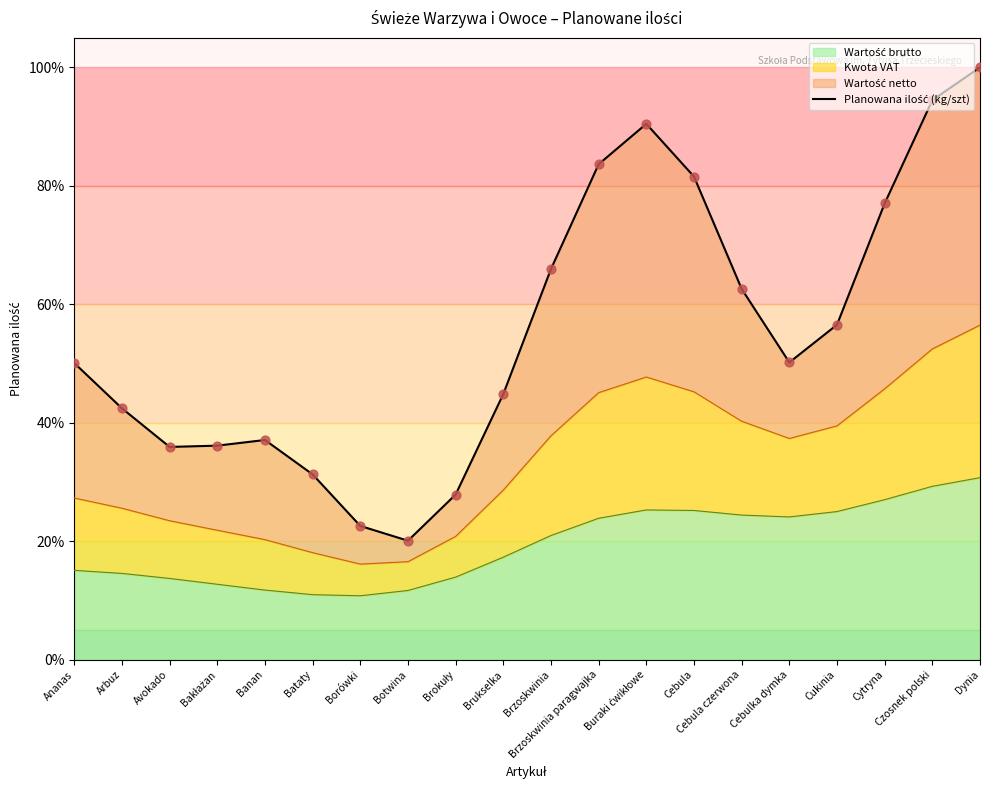

What is the ratio of the value at Brzoskwinia paragwajka to the value at Brokuły?

3.0